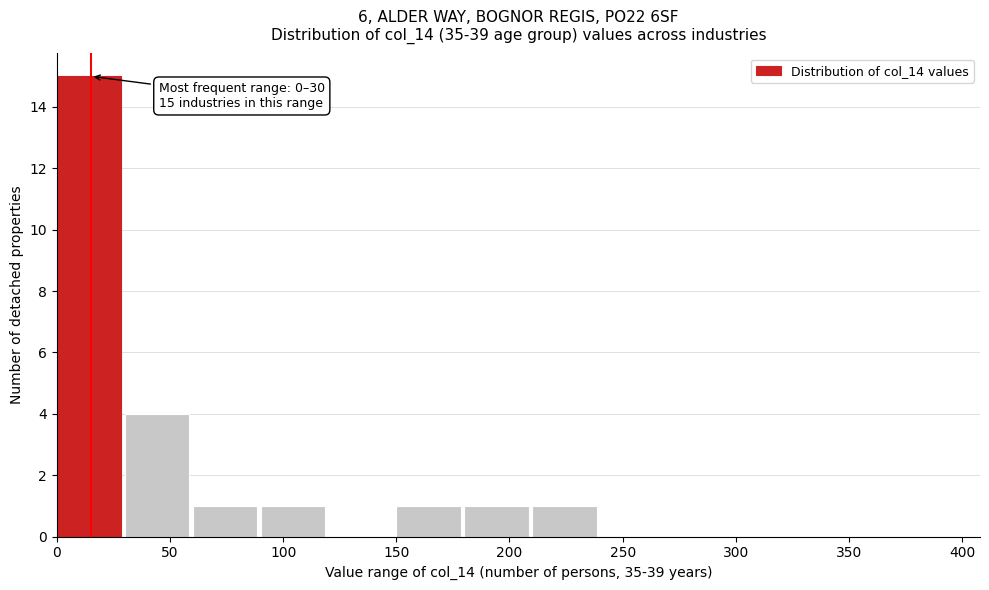

Over which range of the x-axis is the bar tallest?

0 to 30